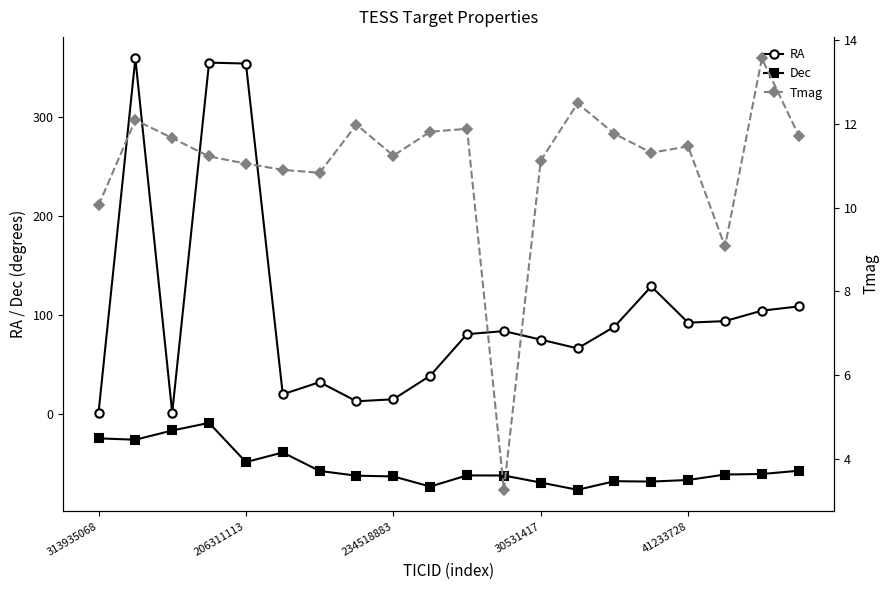

What is the maximum value for RA?

358.8